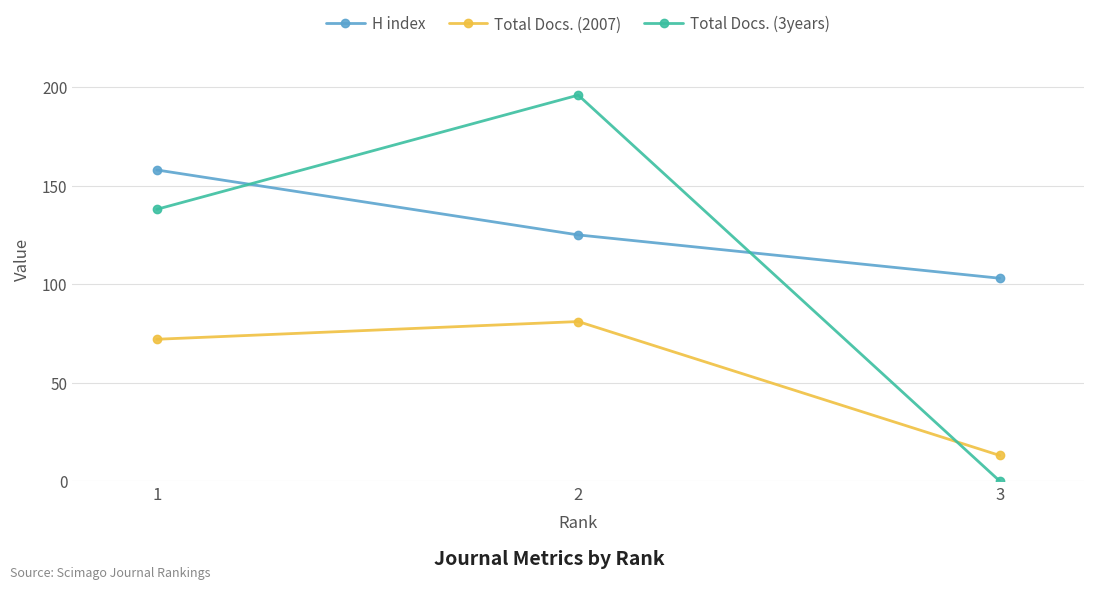

Reading left to right, what are all the values shown in this chart?

H index: 1=158	2=125	3=103
Total Docs. (2007): 1=72	2=81	3=13
Total Docs. (3years): 1=138	2=196	3=0